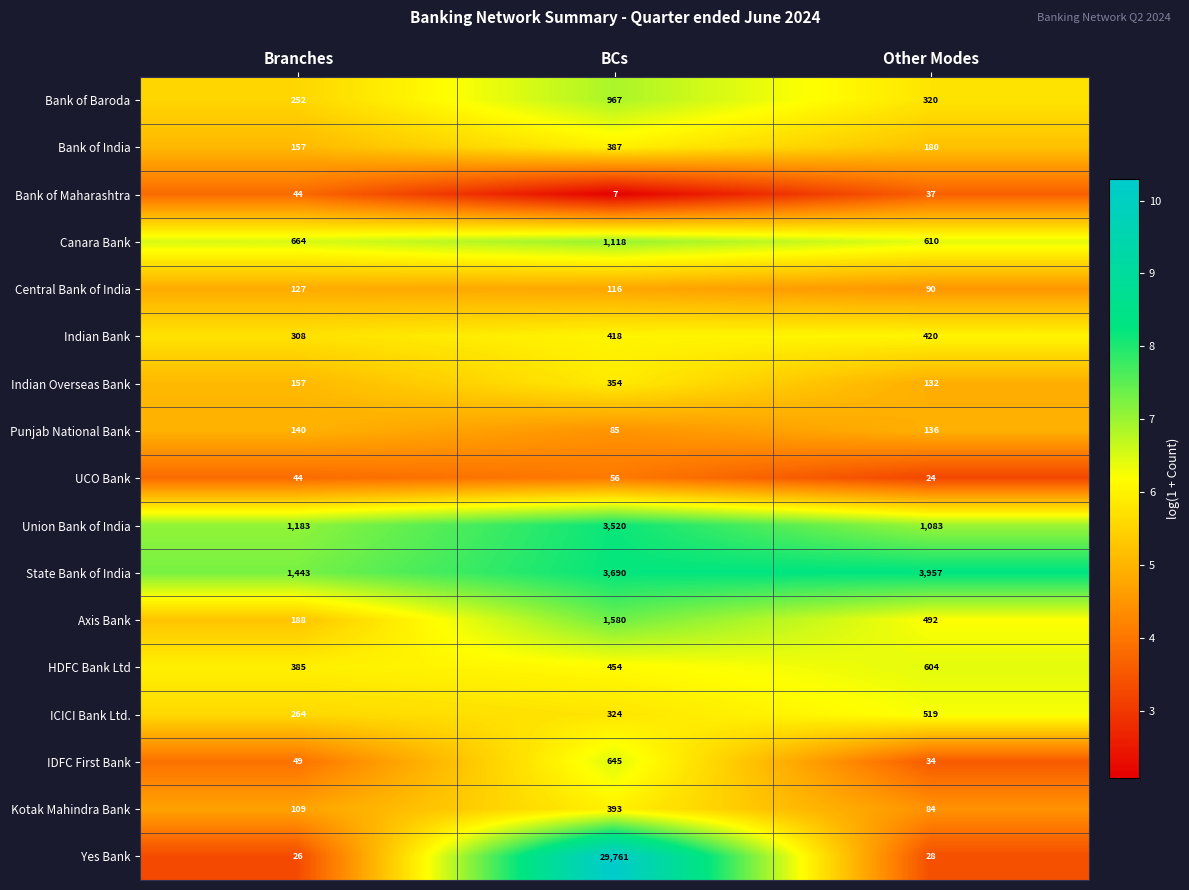

Between Branches and BCs, which series saw the biggest shift?

Yes Bank